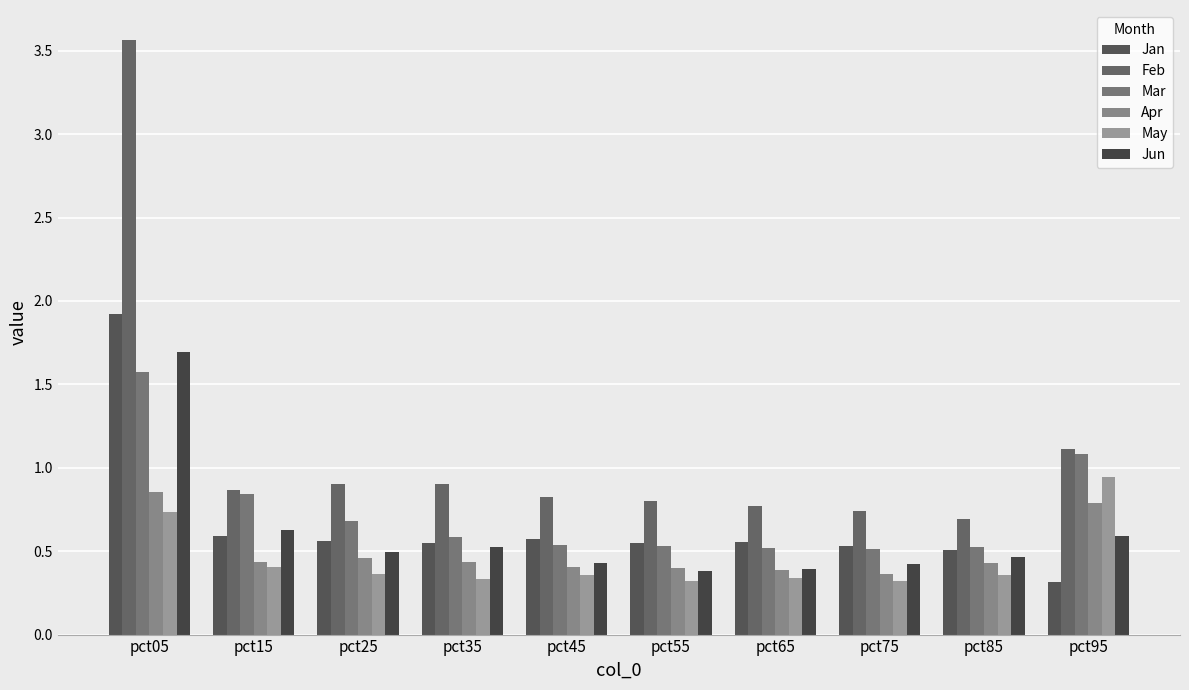

Reading left to right, transcribe all the data shown in this chart.

Jan: pct05=1.9	pct15=0.6	pct25=0.6	pct35=0.5	pct45=0.6	pct55=0.5	pct65=0.6	pct75=0.5	pct85=0.5	pct95=0.3
Feb: pct05=3.6	pct15=0.9	pct25=0.9	pct35=0.9	pct45=0.8	pct55=0.8	pct65=0.8	pct75=0.7	pct85=0.7	pct95=1.1
Mar: pct05=1.6	pct15=0.8	pct25=0.7	pct35=0.6	pct45=0.5	pct55=0.5	pct65=0.5	pct75=0.5	pct85=0.5	pct95=1.1
Apr: pct05=0.9	pct15=0.4	pct25=0.5	pct35=0.4	pct45=0.4	pct55=0.4	pct65=0.4	pct75=0.4	pct85=0.4	pct95=0.8
May: pct05=0.7	pct15=0.4	pct25=0.4	pct35=0.3	pct45=0.4	pct55=0.3	pct65=0.3	pct75=0.3	pct85=0.4	pct95=0.9
Jun: pct05=1.7	pct15=0.6	pct25=0.5	pct35=0.5	pct45=0.4	pct55=0.4	pct65=0.4	pct75=0.4	pct85=0.5	pct95=0.6